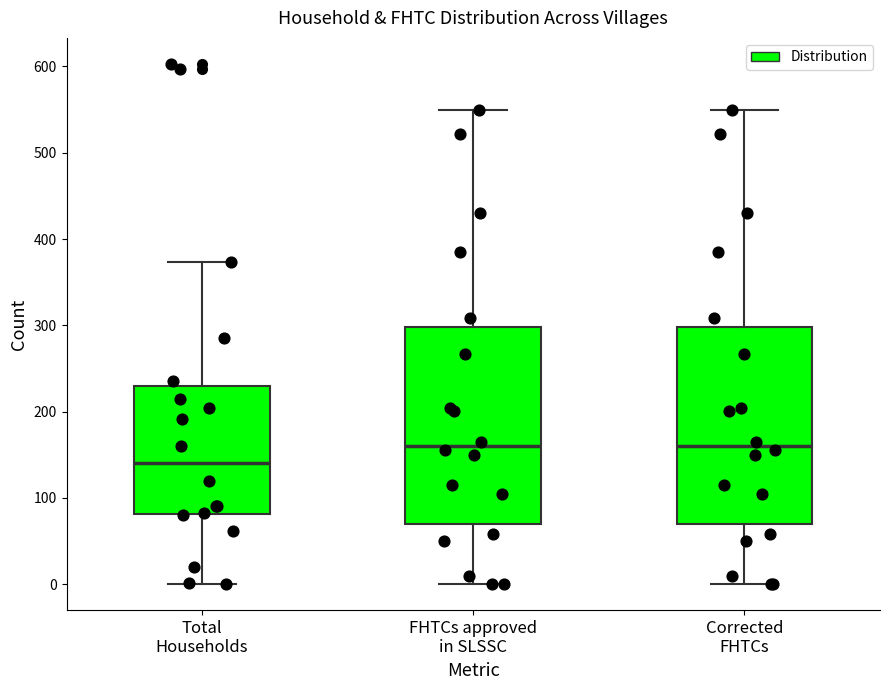

Which box's median line is the lowest?

Total Households